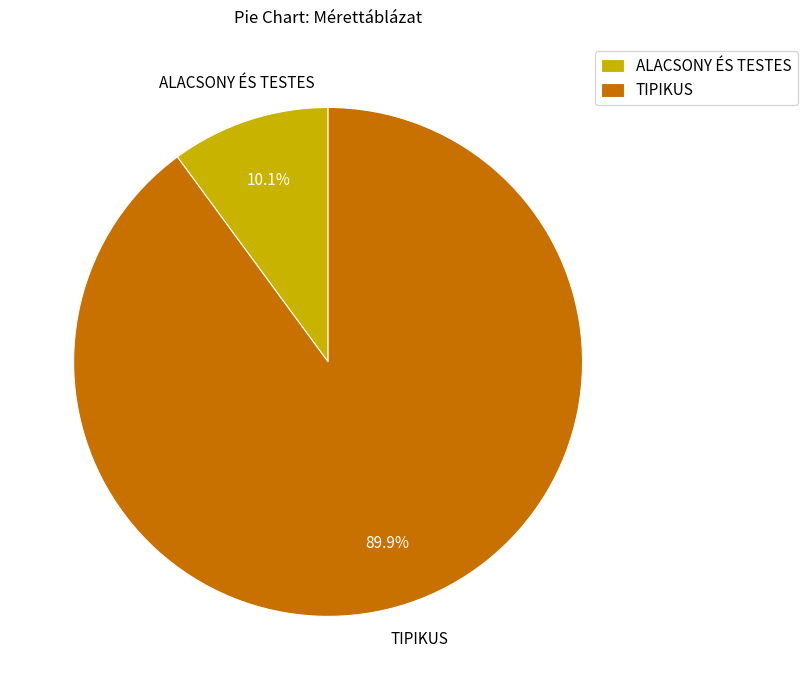

Approximately how many times larger is the value at TIPIKUS compared to ALACSONY ÉS TESTES?

8.9